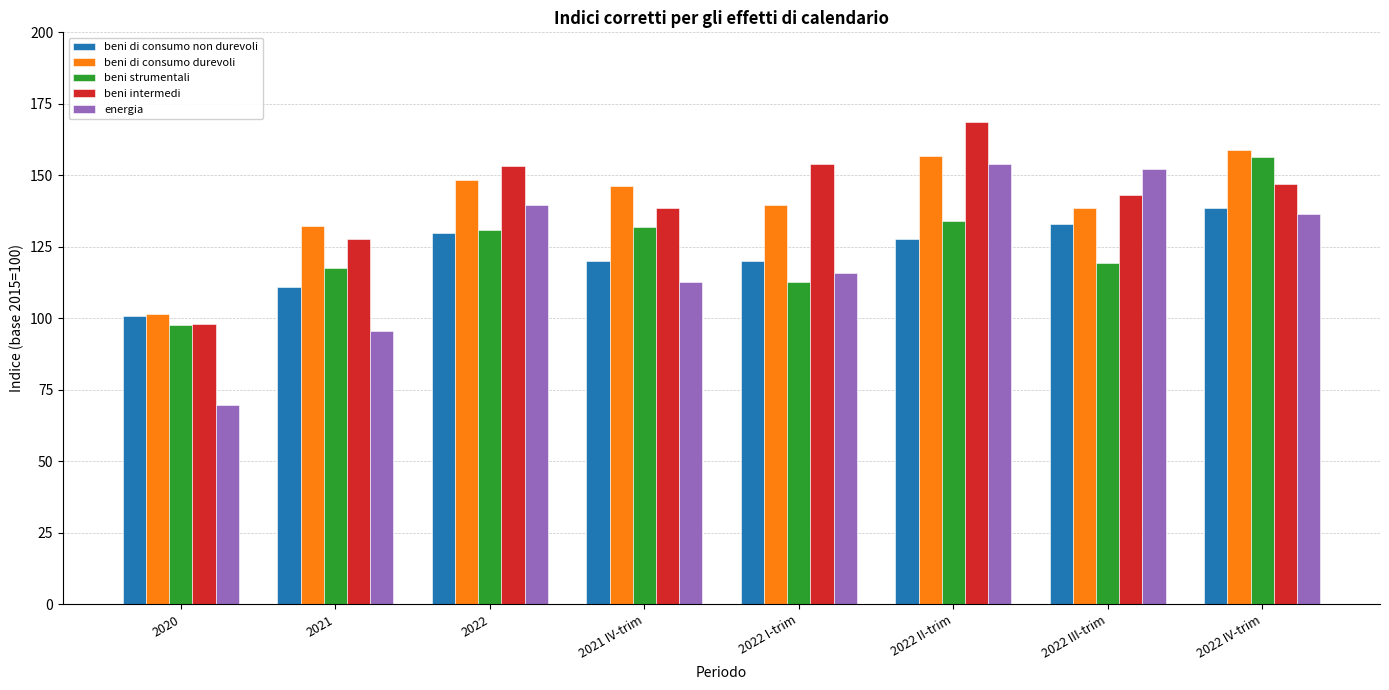

Where is beni di consumo durevoli nearest to the value 130?

2021